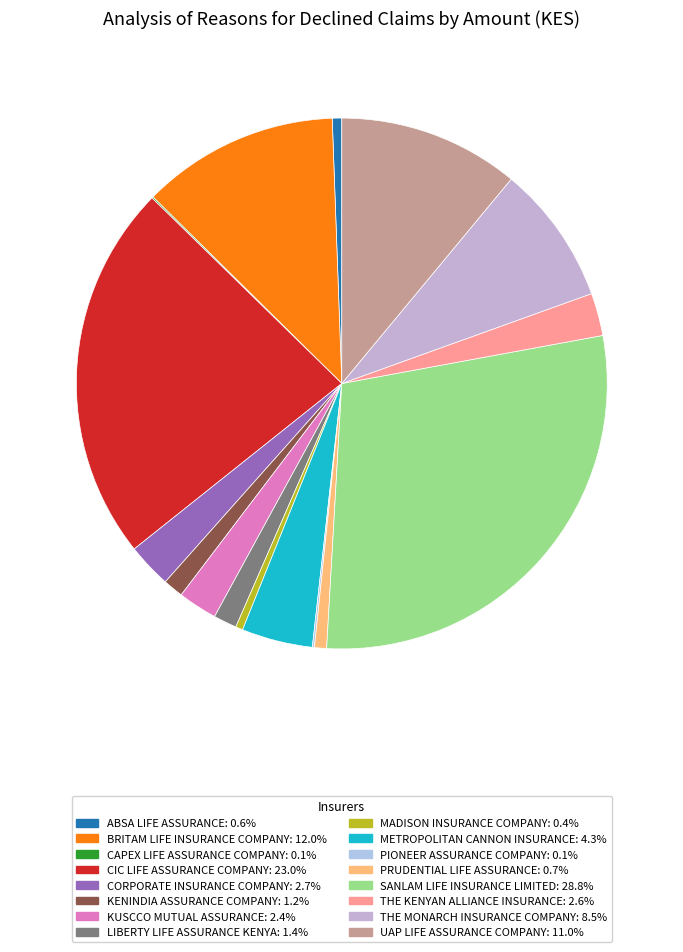

Combined, do ABSA LIFE ASSURANCE and CAPEX LIFE ASSURANCE COMPANY account for over 50%?

No